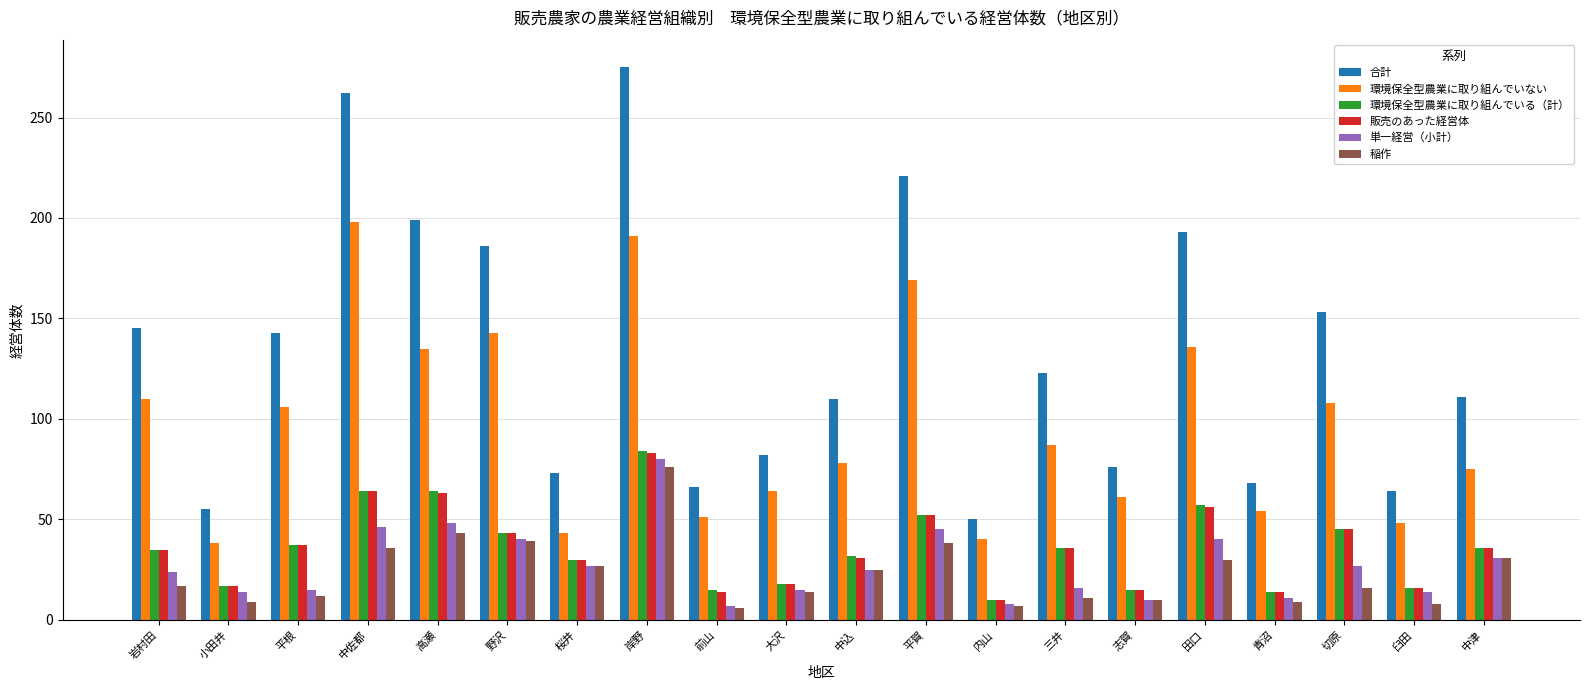

Which category has the highest value across all series?

岸野